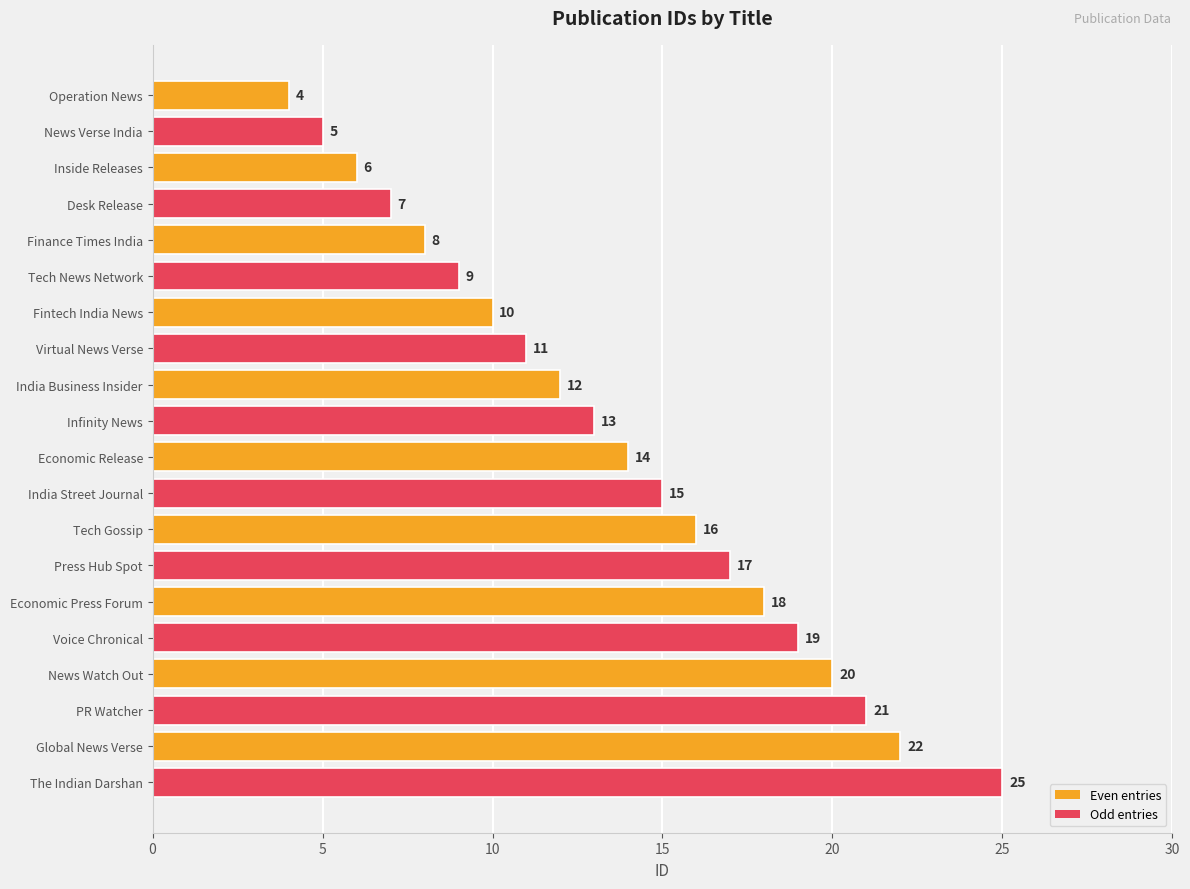

What position from the top is Voice Chronical?

16